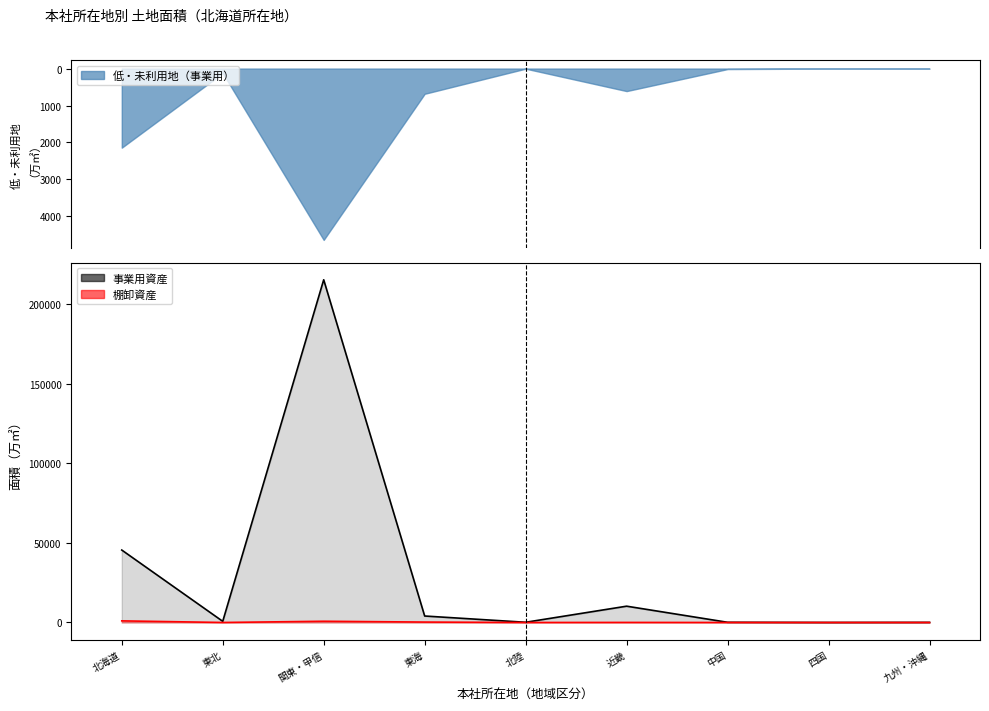

How many data points in 事業用資産（線） are above 727?

4